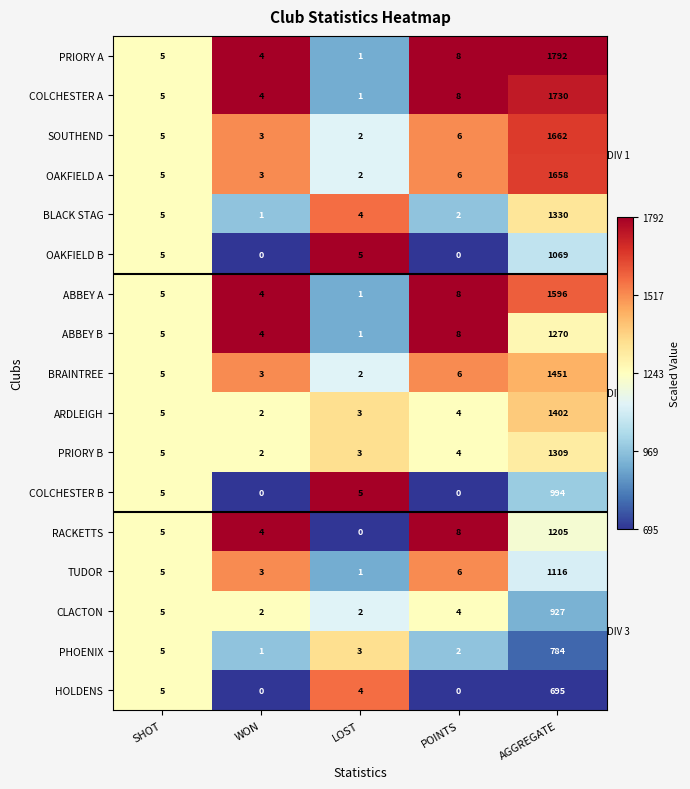

What is the average value of the ABBEY A series?

323